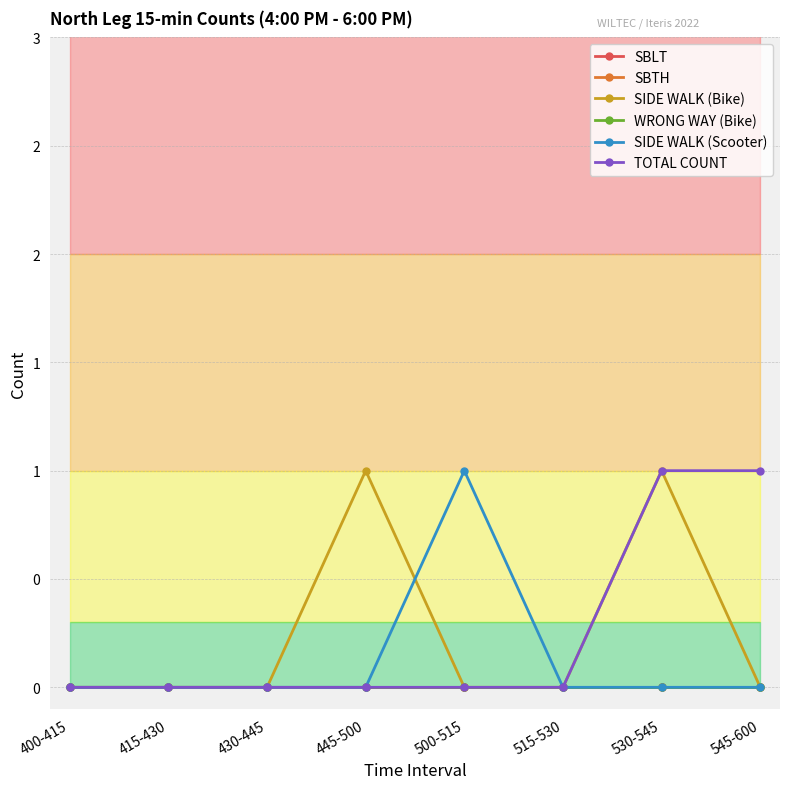

Is this an area chart (filled region under the line)?

No